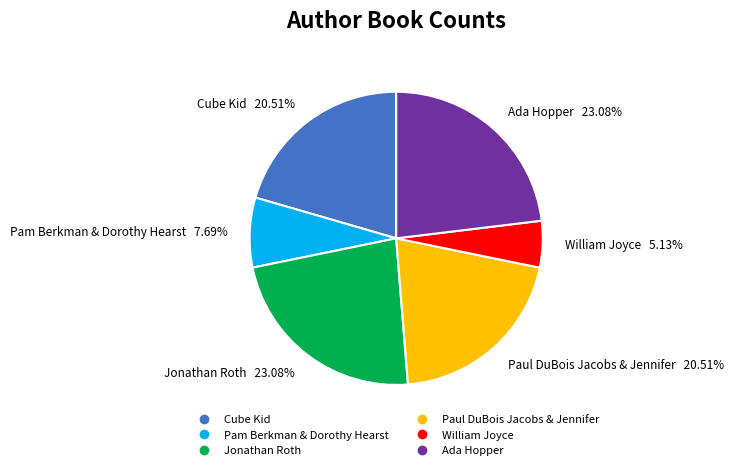

How many segments does this pie chart have?

6